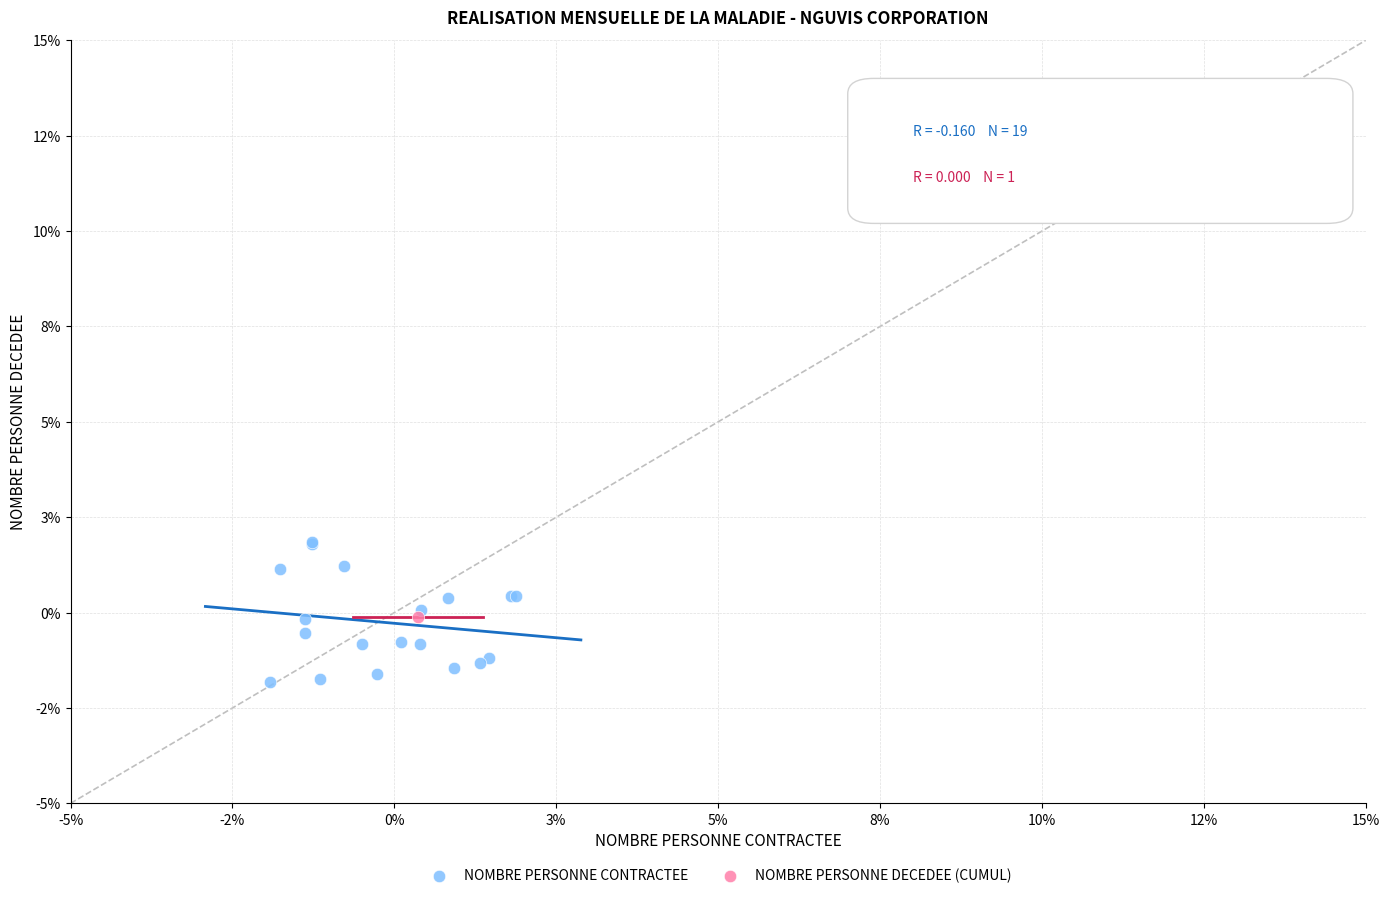

What are all the series names shown in the legend?

NOMBRE PERSONNE CONTRACTEE, NOMBRE PERSONNE DECEDEE (CUMUL)